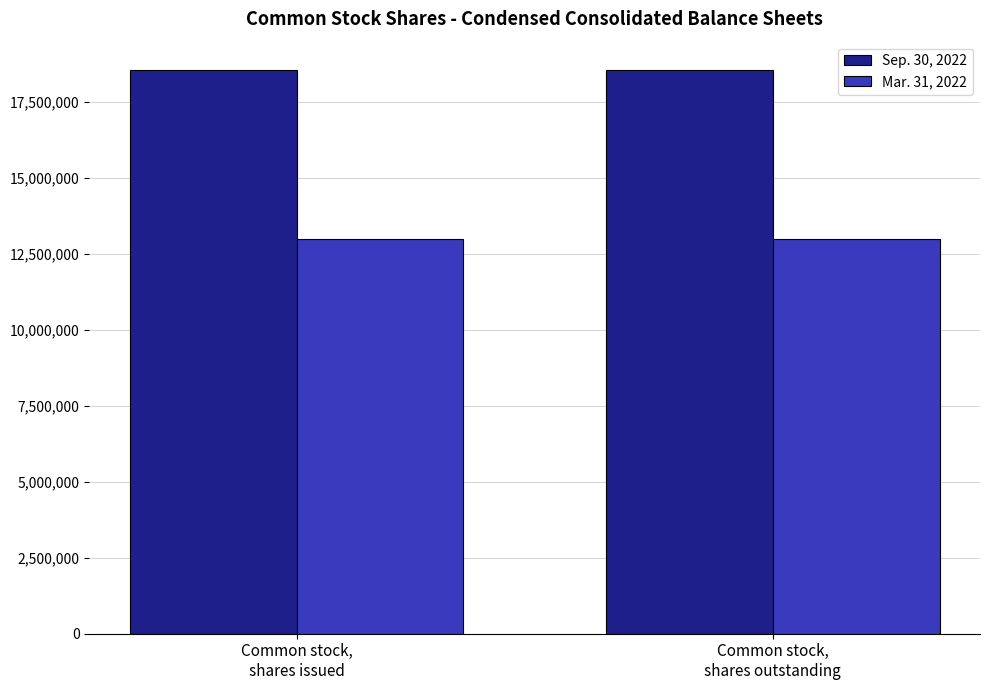

The value of Sep. 30, 2022 at Common stock,
shares issued is 18567083. True or false?

True